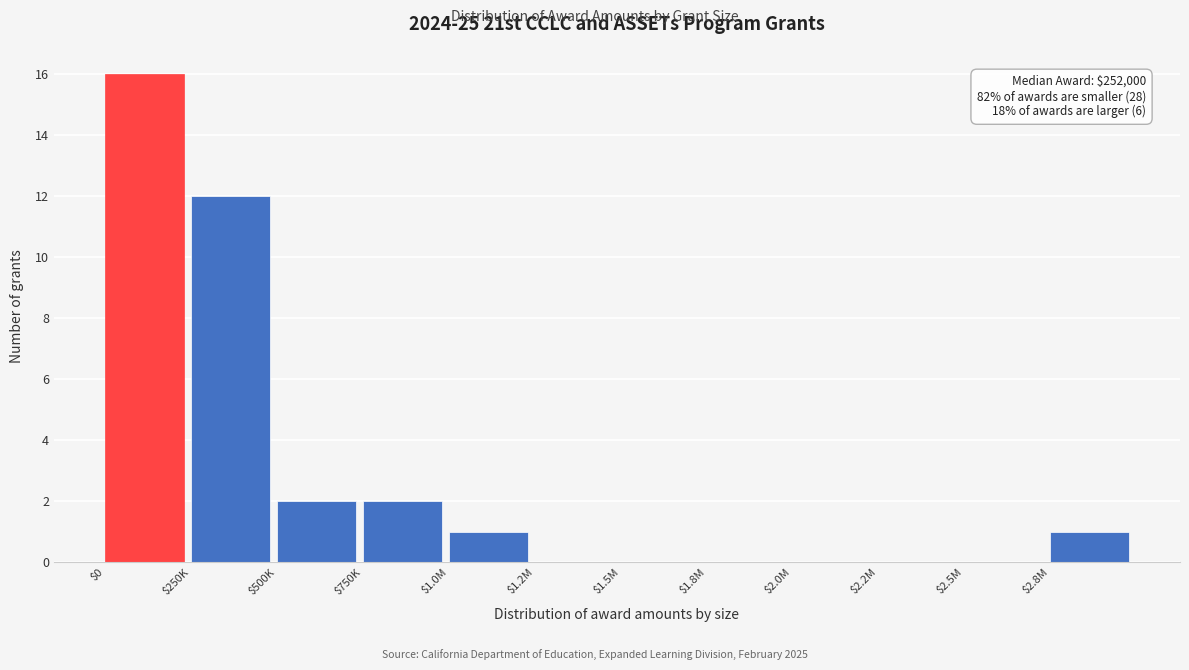

At which category does the chart reach its peak across all series?

$0